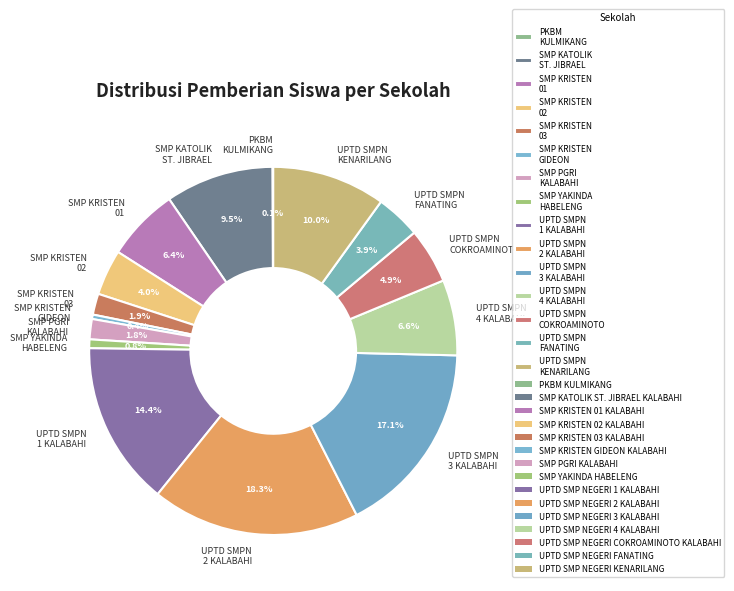

What portion of the pie excludes UPTD SMPN 4 KALABAHI?

93.4%